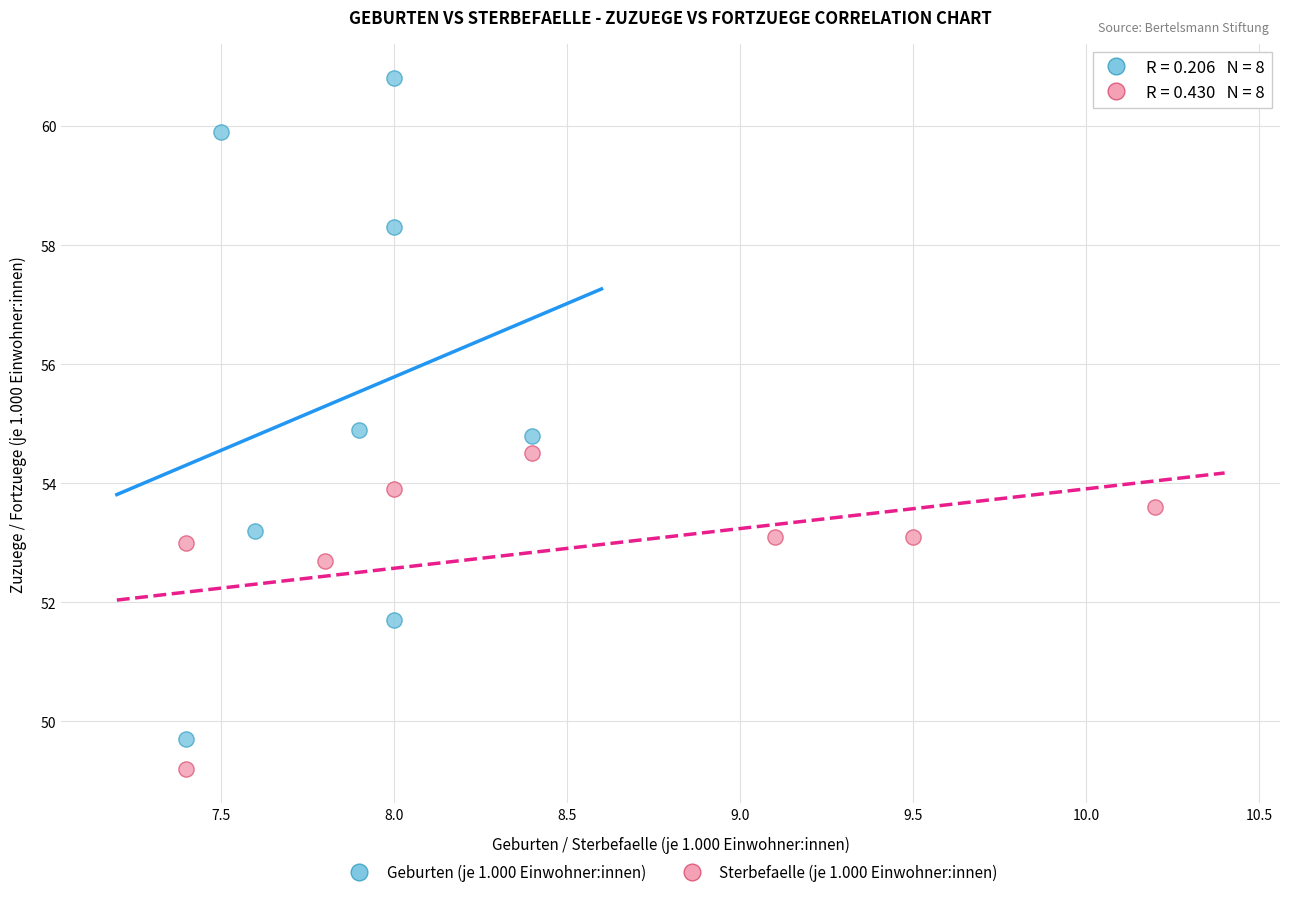

Which series has the largest Y range (max minus min)?

Geburten (je 1.000 Einwohner:innen)